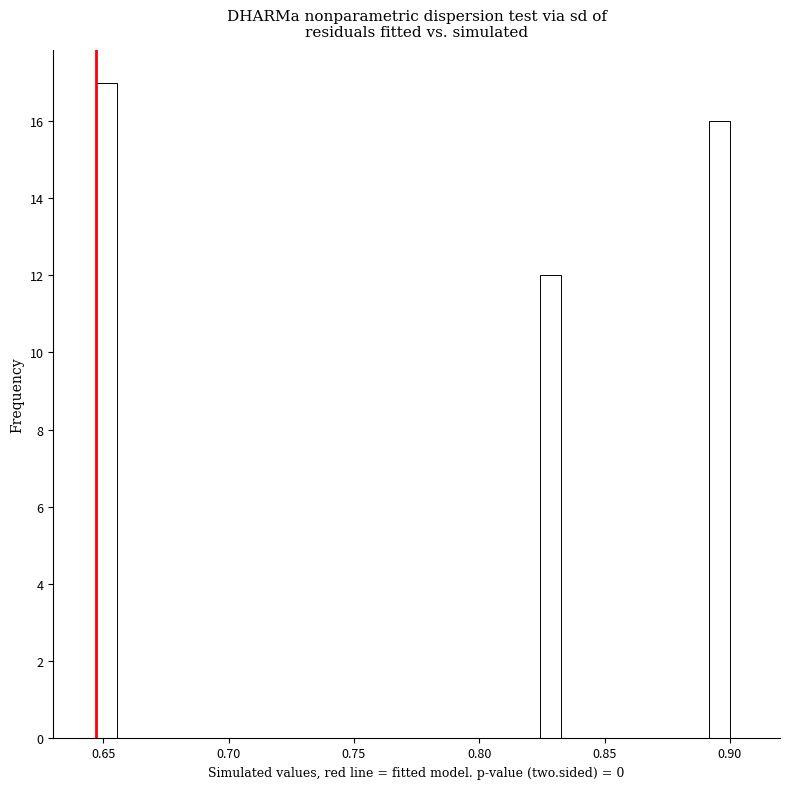

Read against the x-axis, roughly where is the centre of the tallest bar?

0.650